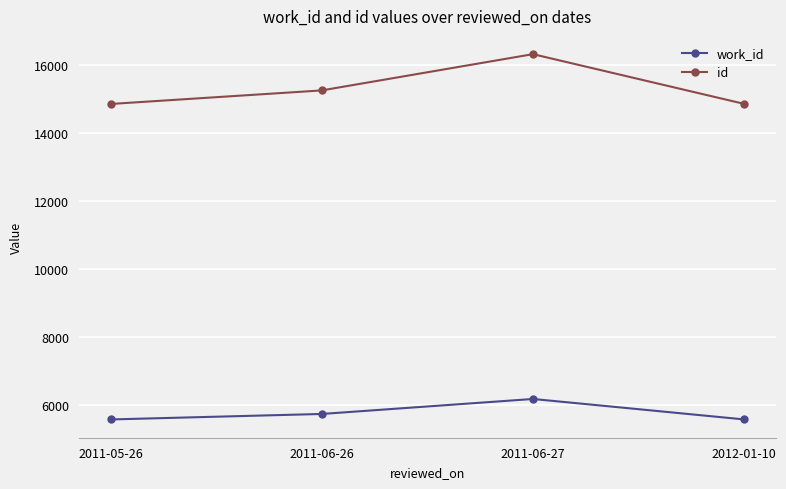

Between 2011-05-26 and 2011-06-27, which series saw the biggest shift?

id